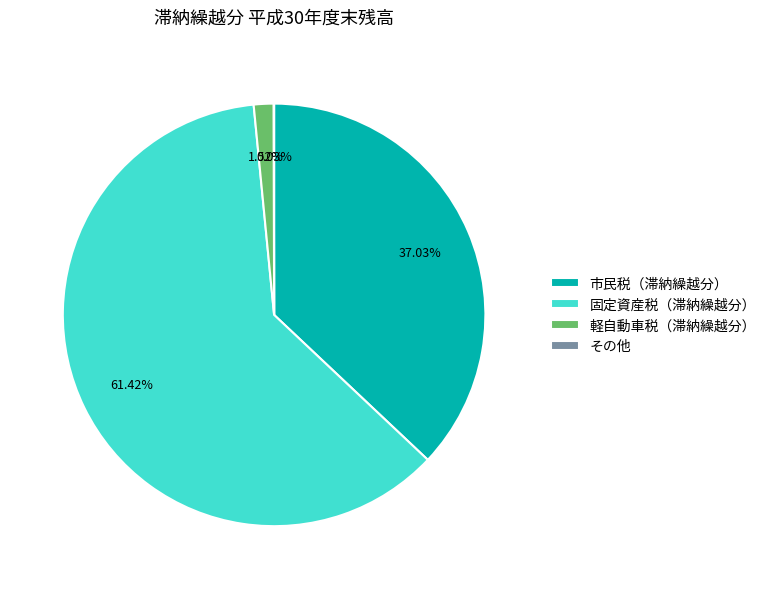

What is the largest slice in the pie chart?

固定資産税（滞納繰越分）